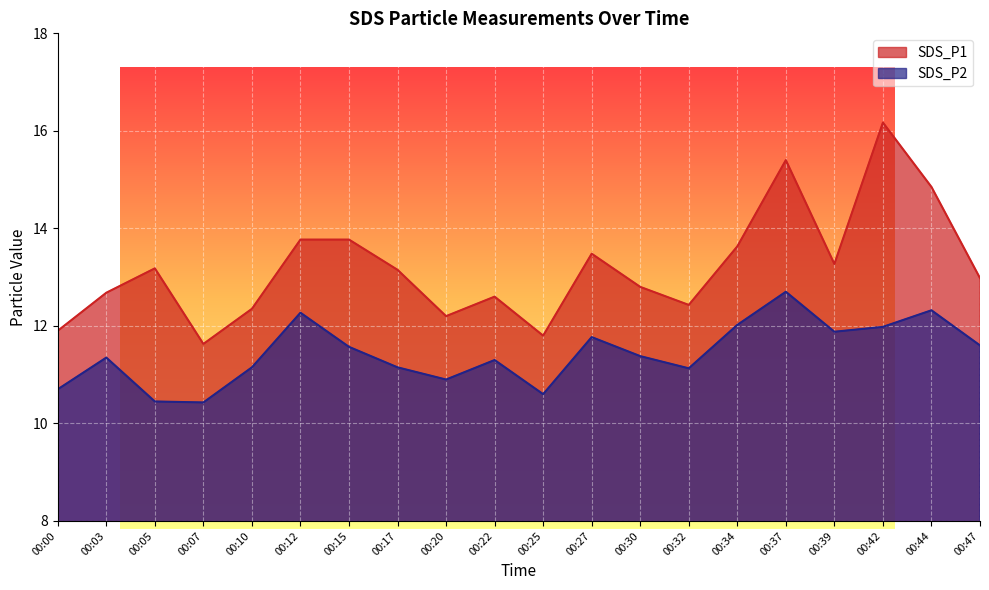

List the series in order of their peak value, highest first.

SDS_P1, SDS_P2